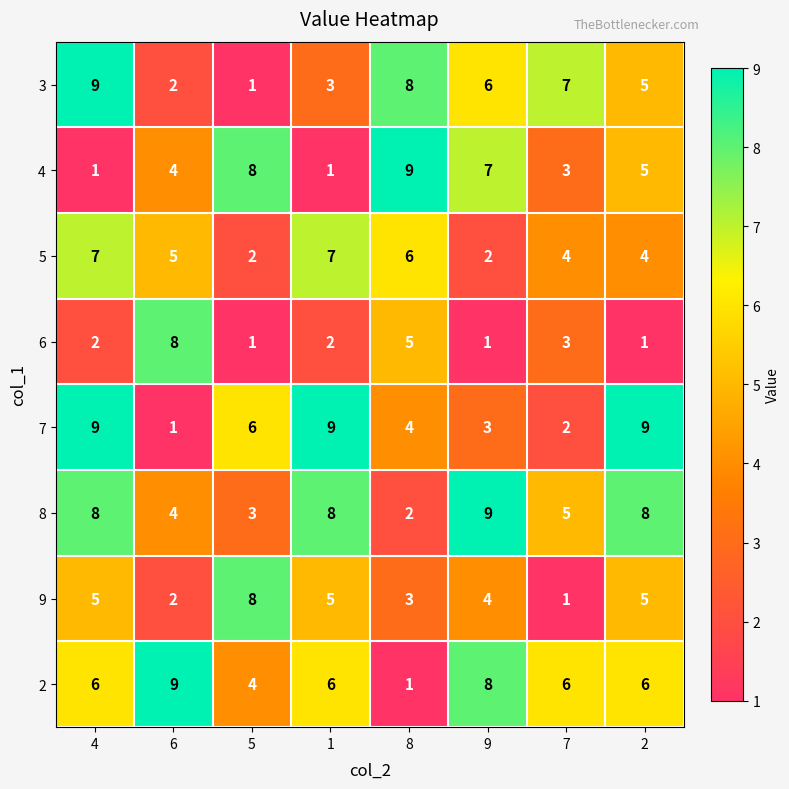

How many 9 values are between 3 and 5?

5